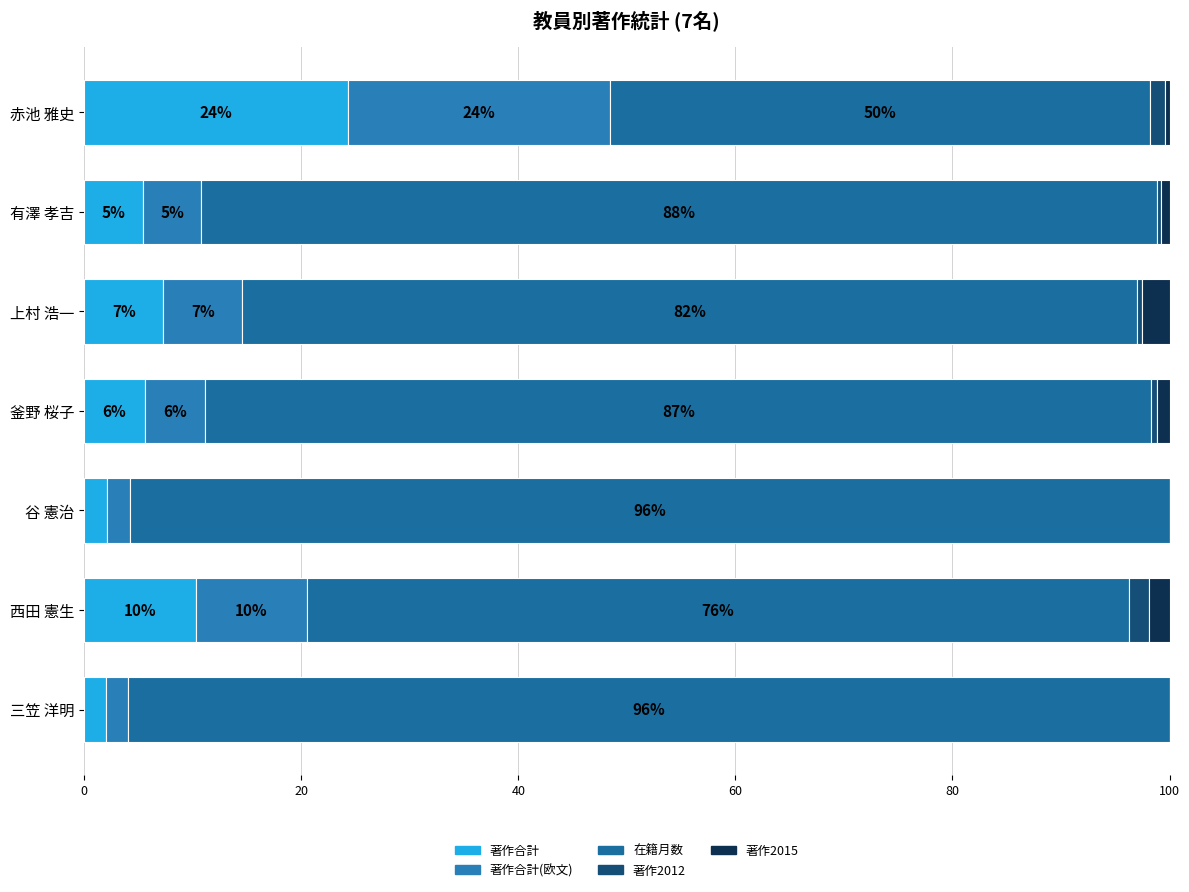

How many categories are shown in the chart?

7